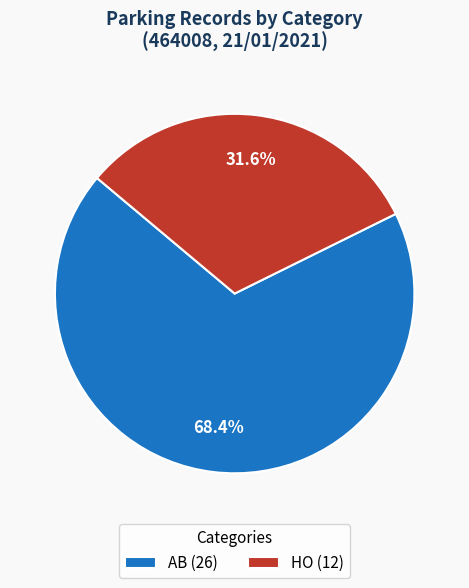

Is the sum of HO and AB greater than half?

Yes